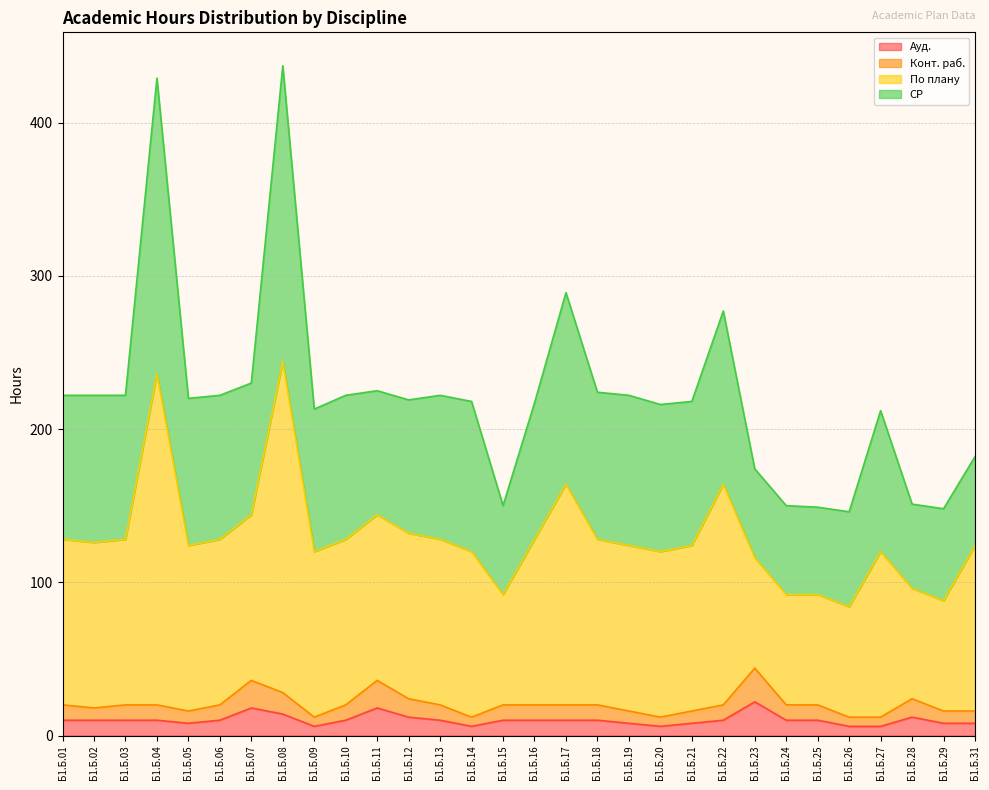

At which category is the sum across all series the highest?

Б1.Б.08